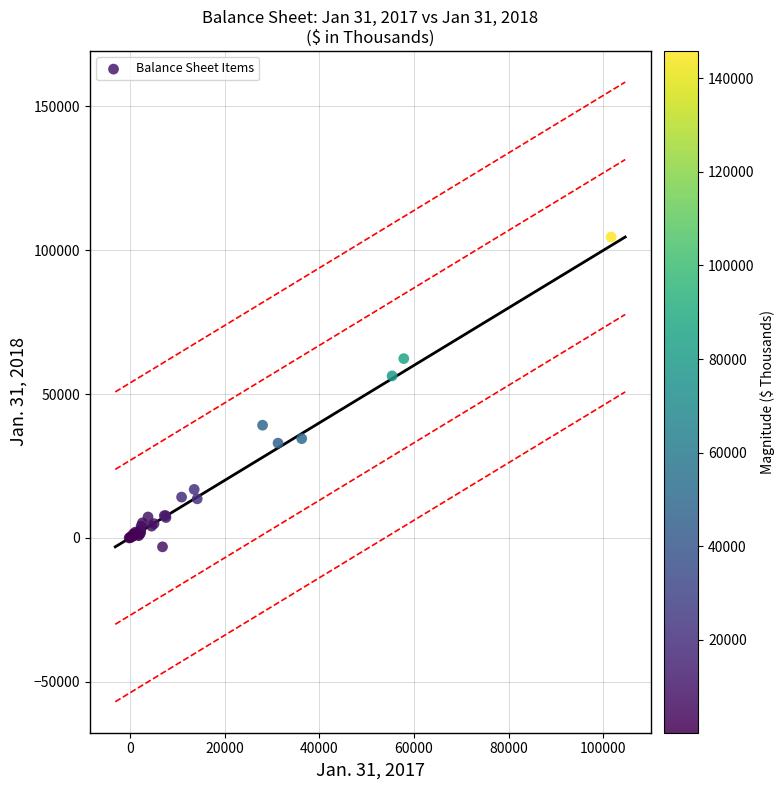

What Y value in the scatter plot is closest to 50740?

56304